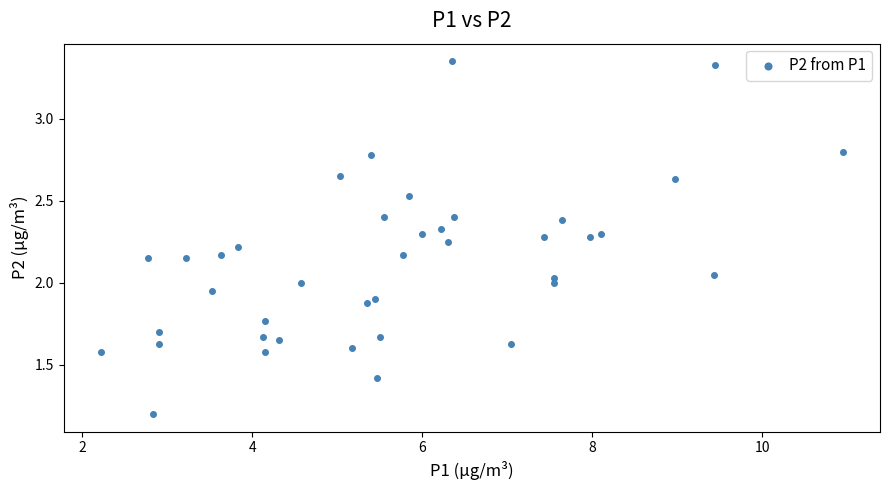

What is the range of X values (max minus min)?

8.7